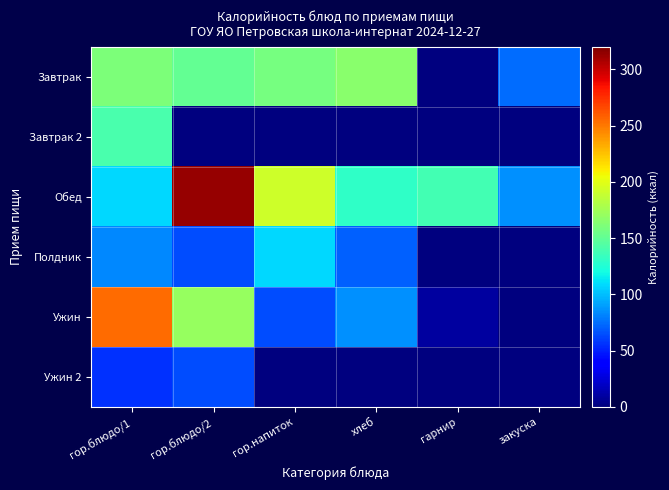

Which series has the largest total across all categories?

Обед